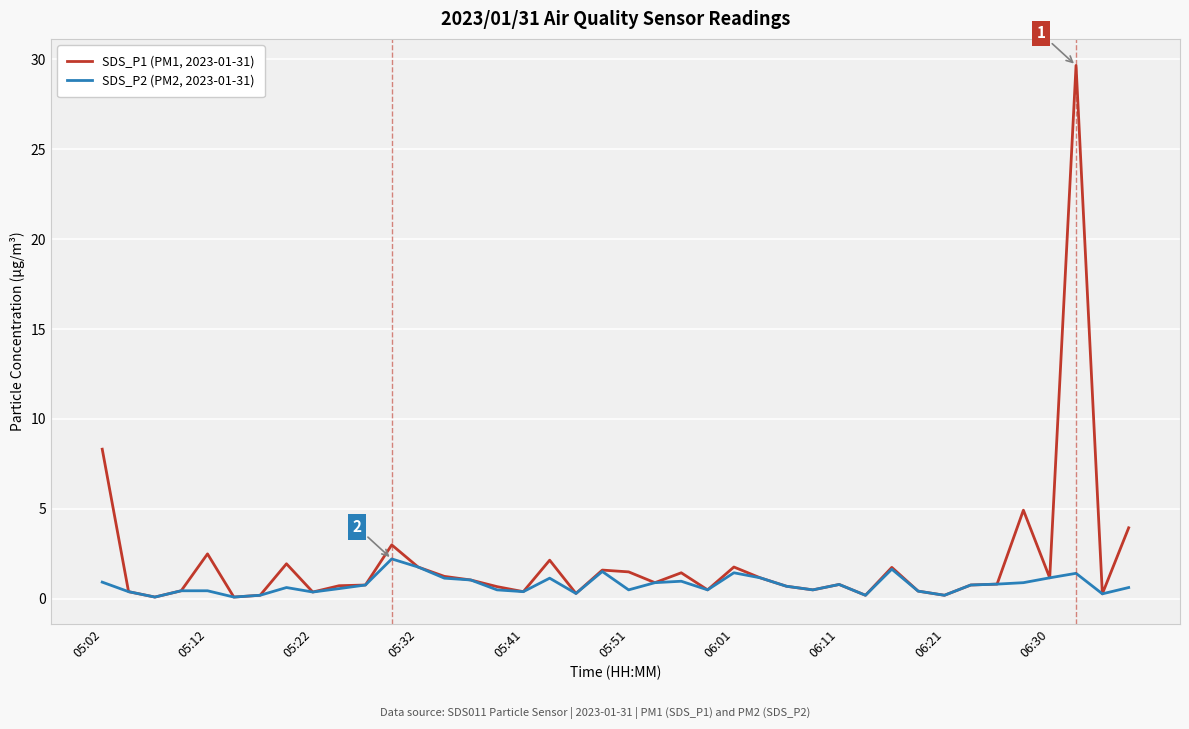

Which series has the largest range (max minus min)?

SDS_P1 (PM1, 2023-01-31)